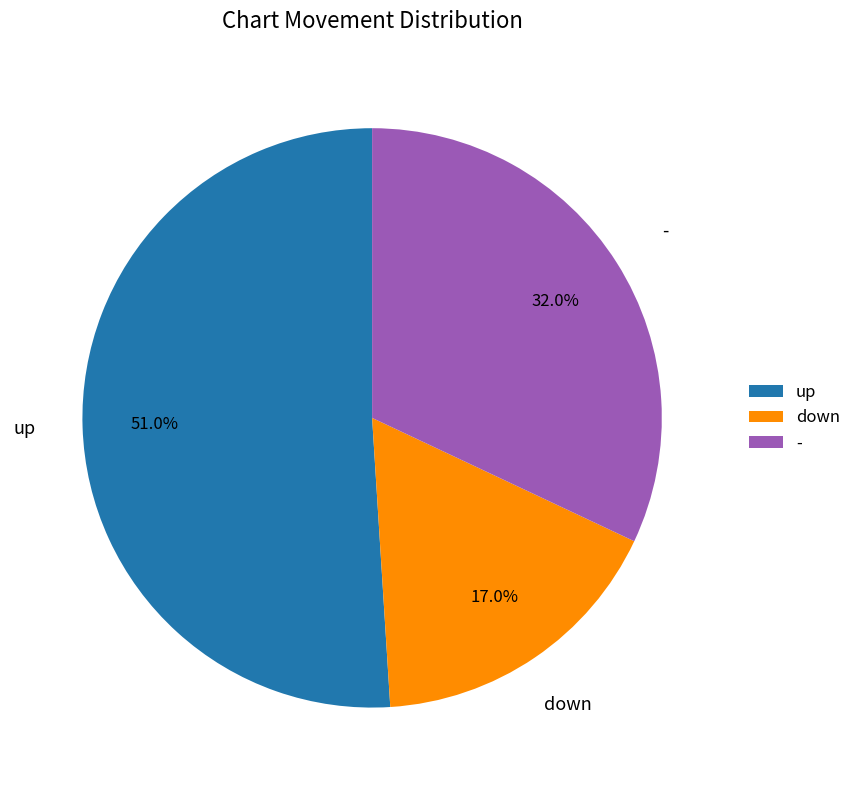

Which slice is the smallest?

down